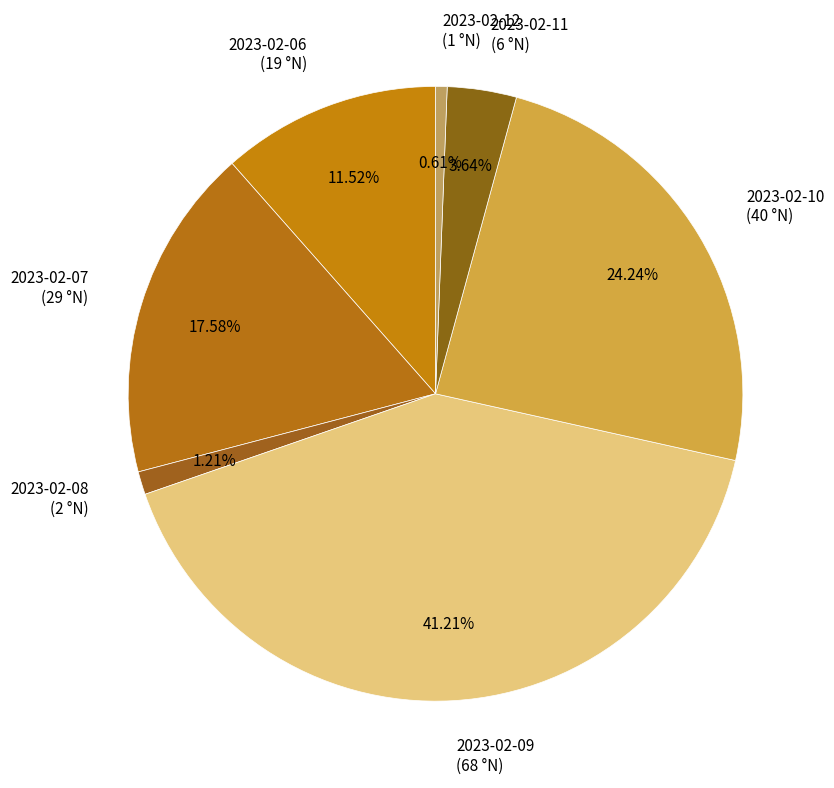

How many segments does this pie chart have?

7